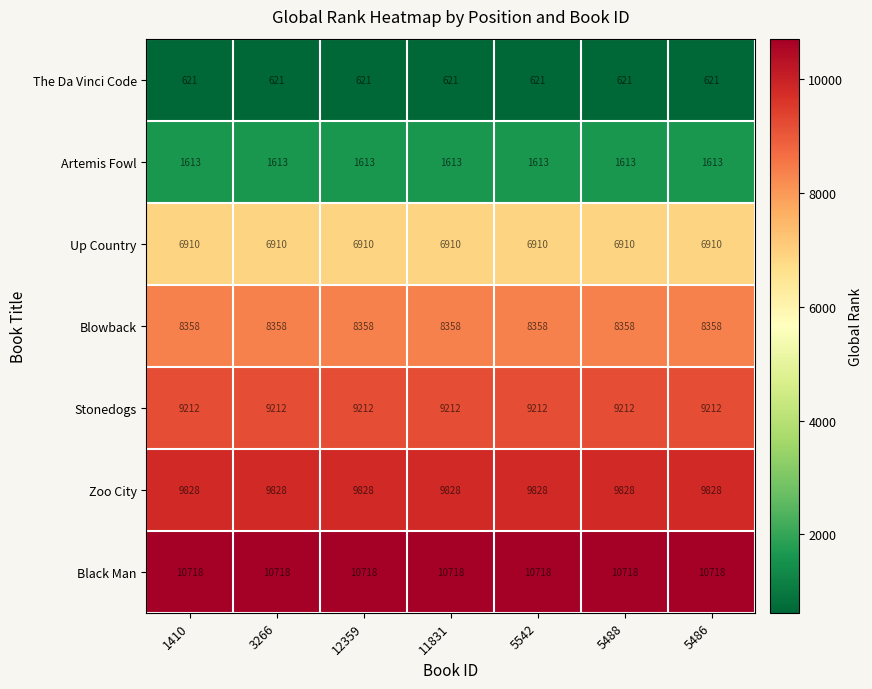

What is the spread (max minus min) of values at 11831?

10097